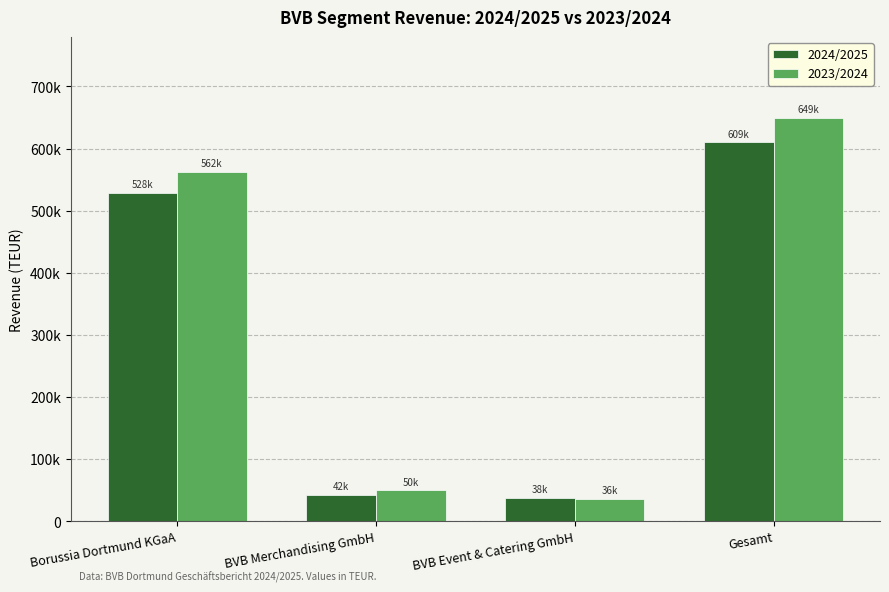

True or false: 2024/2025 has a value of 278377 at Gesamt.

False